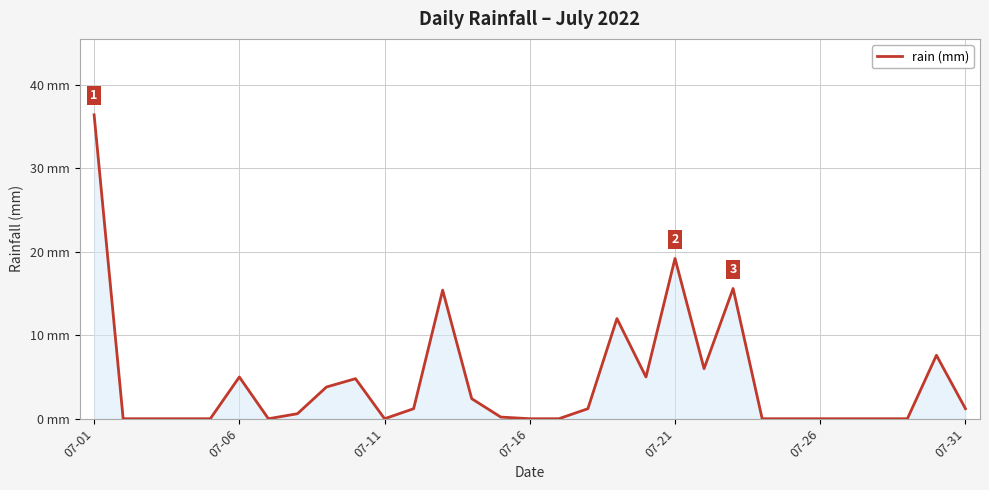

True or false: there are more than 2 points higher than both neighbors.

True